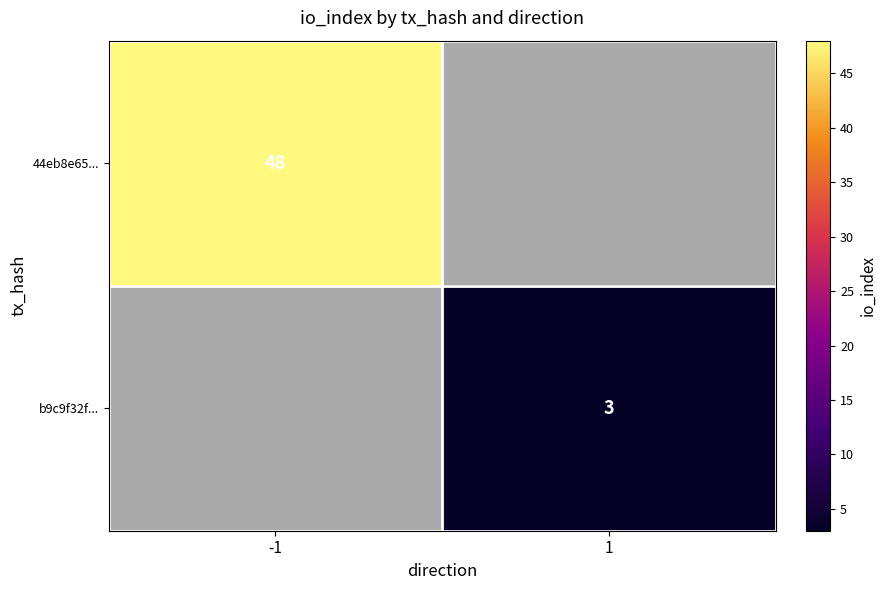

The value of 44eb8e65... at -1 is 86. True or false?

False